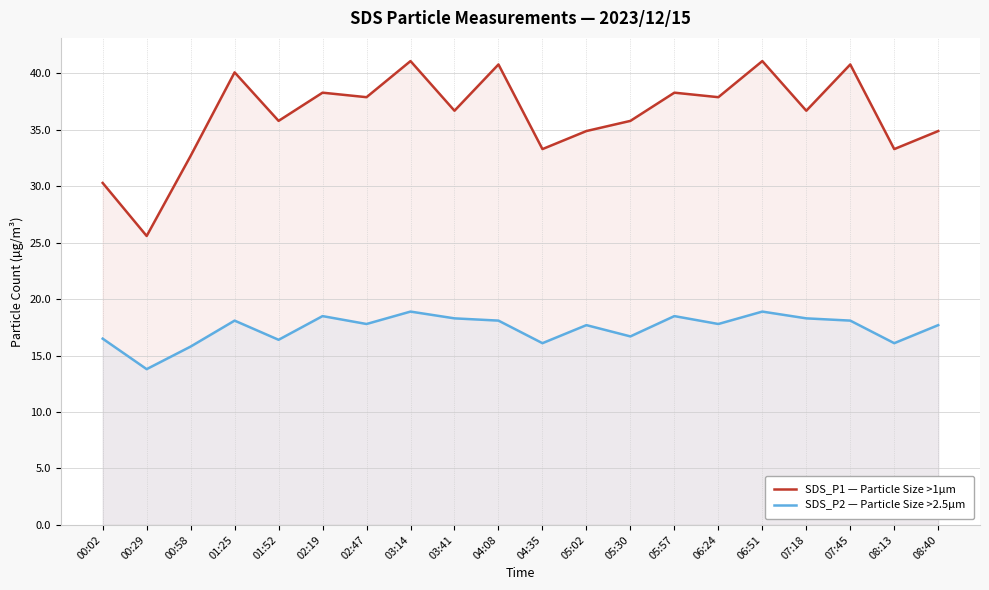

Which series changed the most between 05:30 and 06:51?

SDS_P1 — Particle Size >1µm